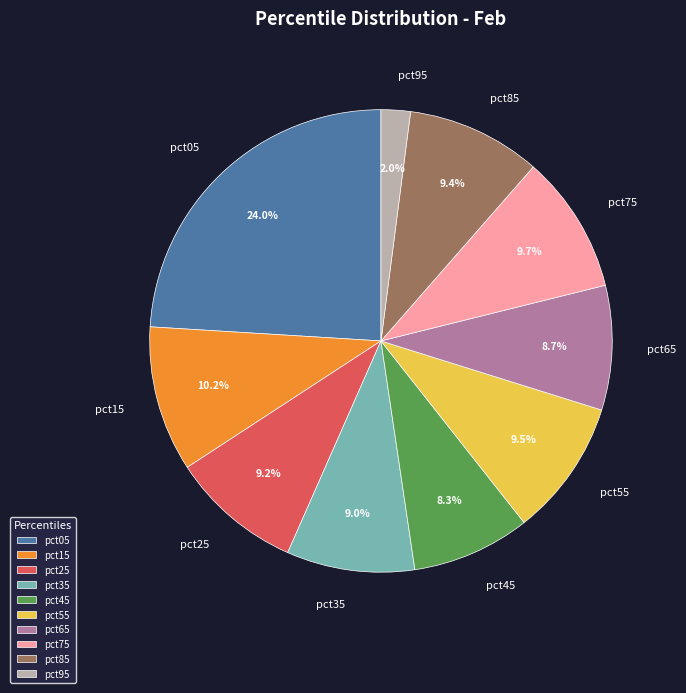

How many segments does this pie chart have?

10